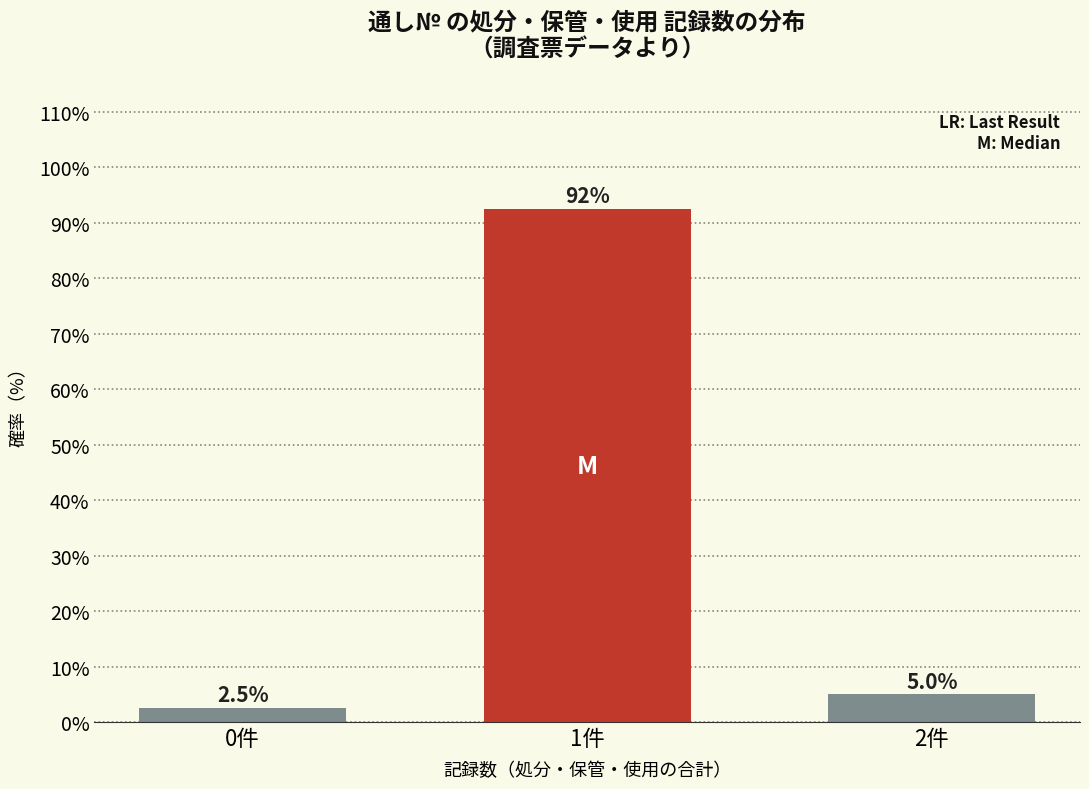

Reading right to left, list all the values displayed in this chart.

5.0	92.5	2.5